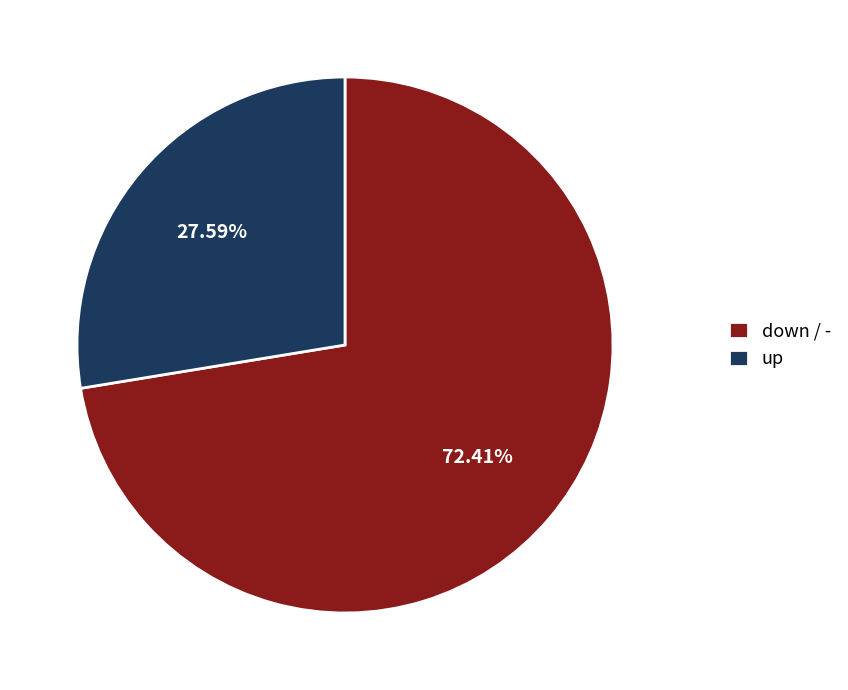

What percentage is NOT represented by up?

72.4%